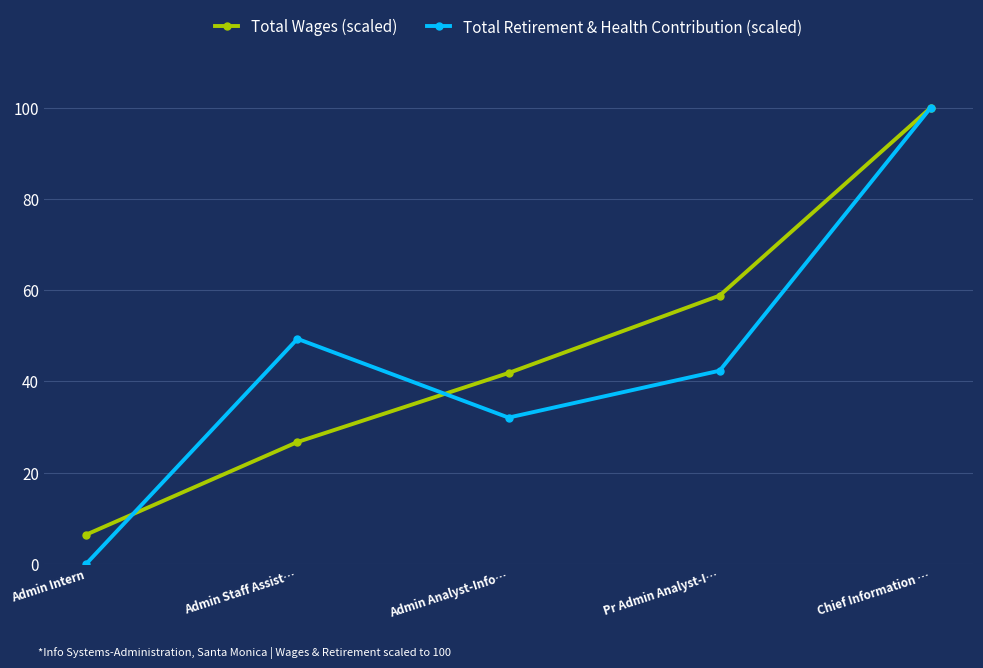

What is the difference between the second highest and minimum values in the Total Retirement & Health Contribution (scaled) series?

49.3